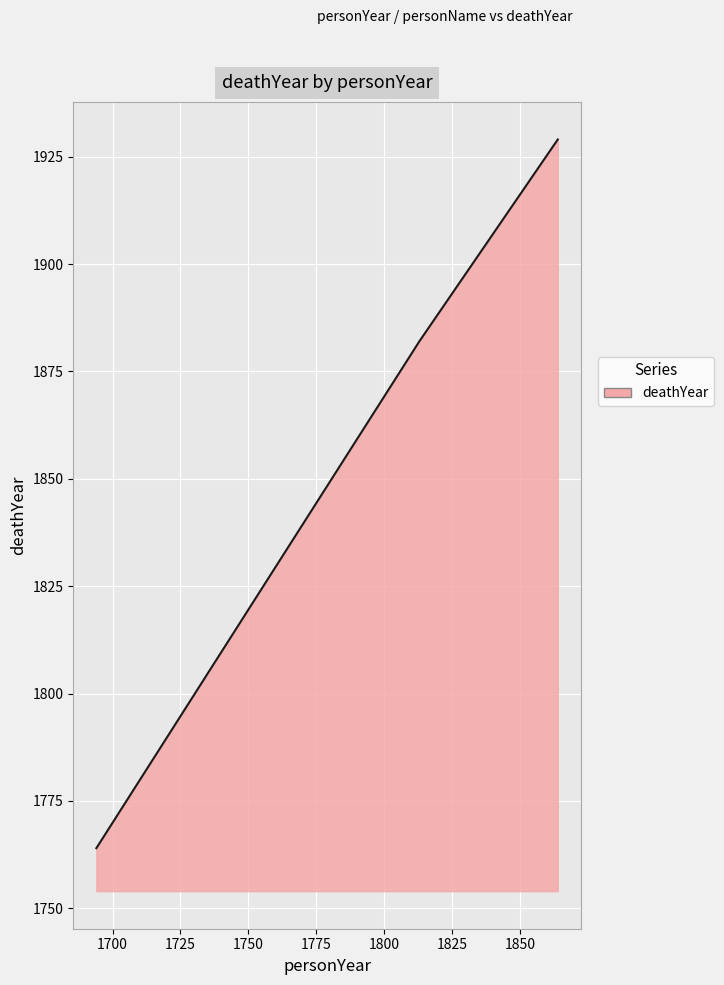

What is the value of the 4th point from the left?

1929